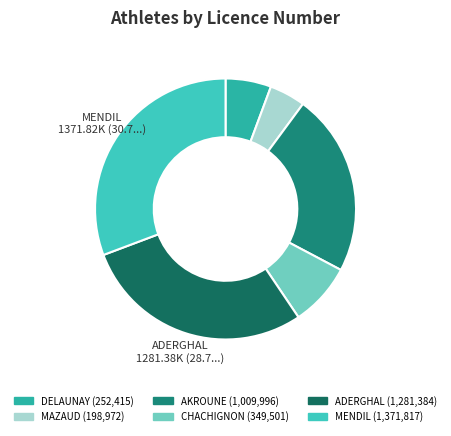

How many slices are in this pie chart?

6